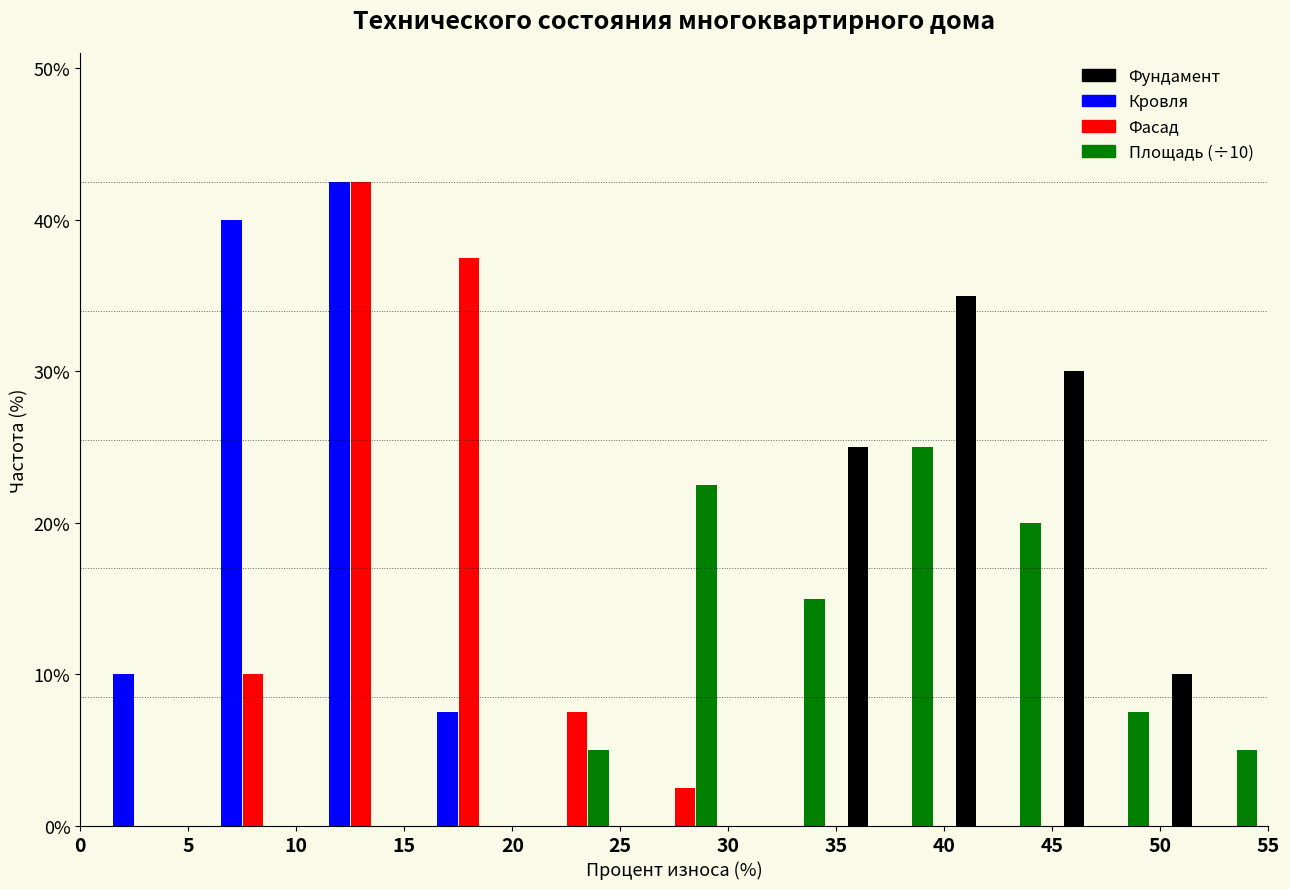

In the Фасад series, which range on the x-axis has the tallest bar?

10 to 15